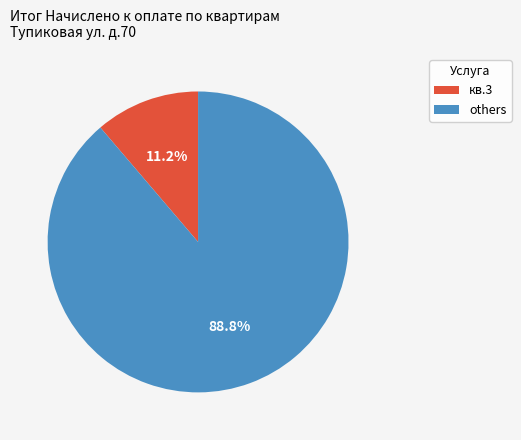

Is there a majority slice in this chart?

Yes